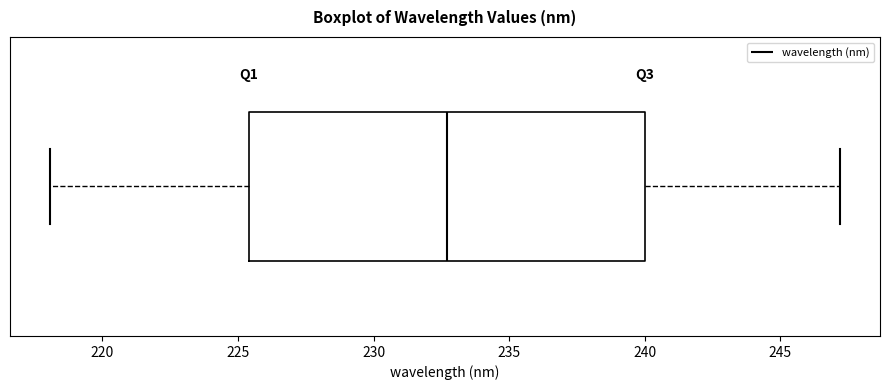

Transcribe this box plot: give where the median line is, the range the box spans, and where the two whiskers end, as read against the x-axis. The values are not printed on the chart, so give them approximately, as read against the axis.

median 232.5, box 225.5 to 240.0, whiskers 218.0 to 247.0